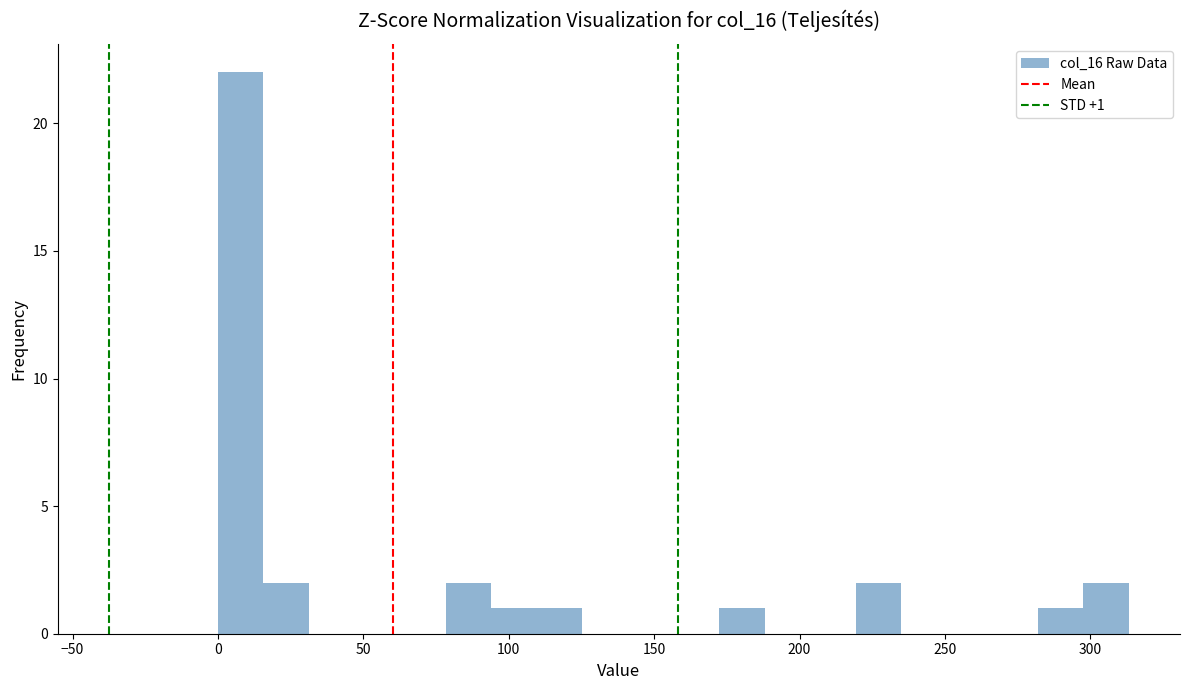

Around what value on the x-axis is the tallest bar? Give the approximate position of its centre, as read against the axis.

10